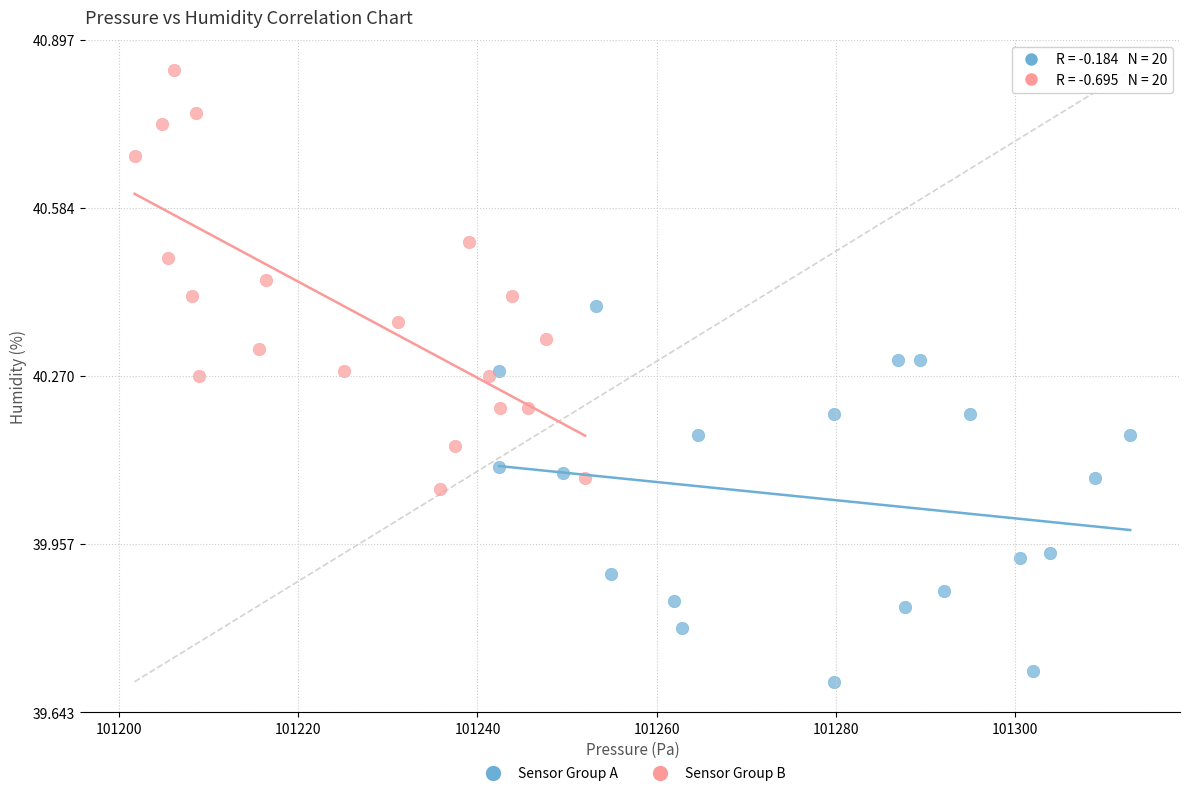

What are all the series names shown in the legend?

Sensor Group A, Sensor Group B